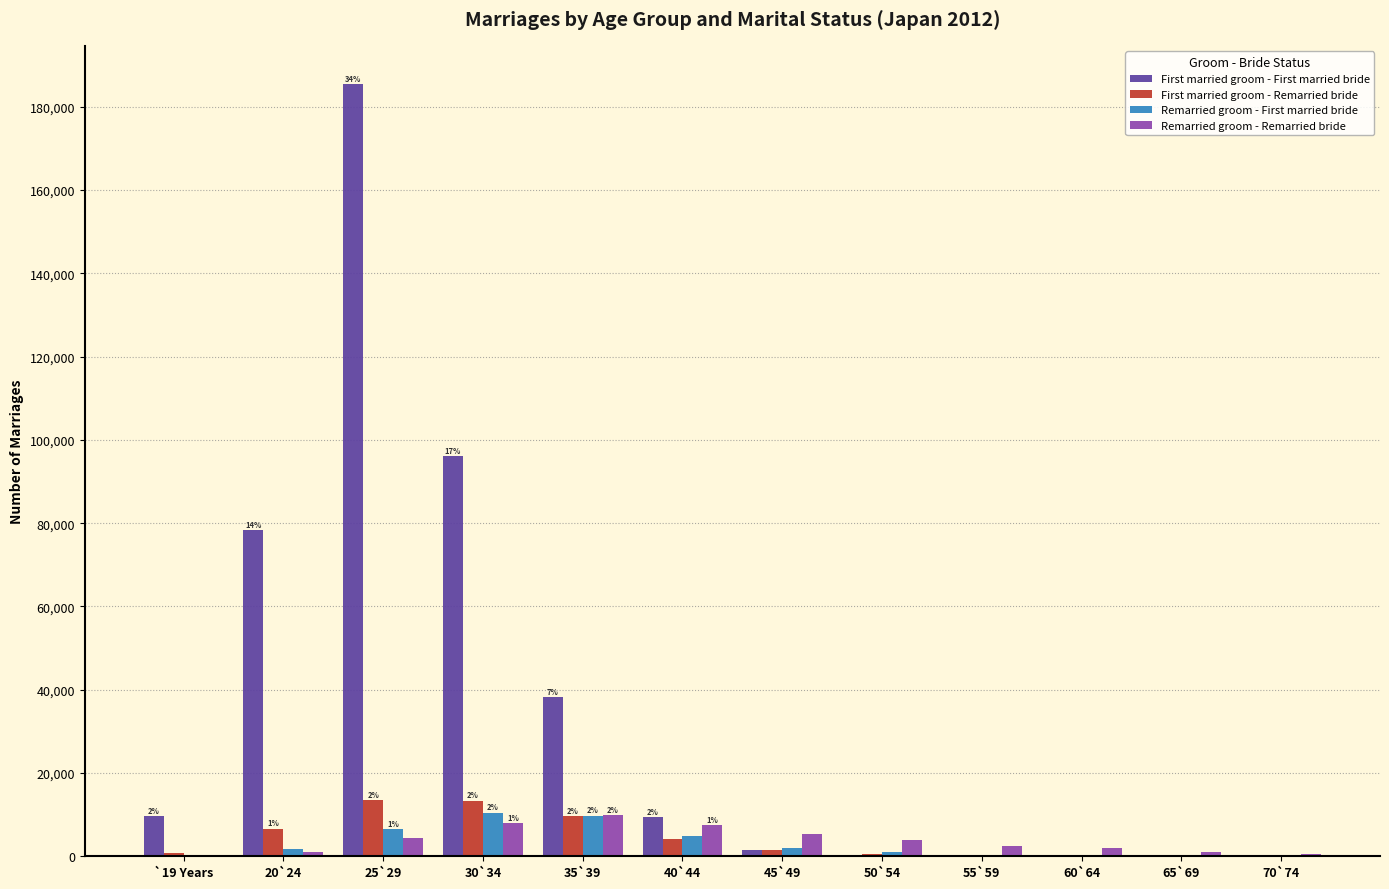

Between 20`24 and 50`54, which series saw the biggest shift?

First married groom - First married bride